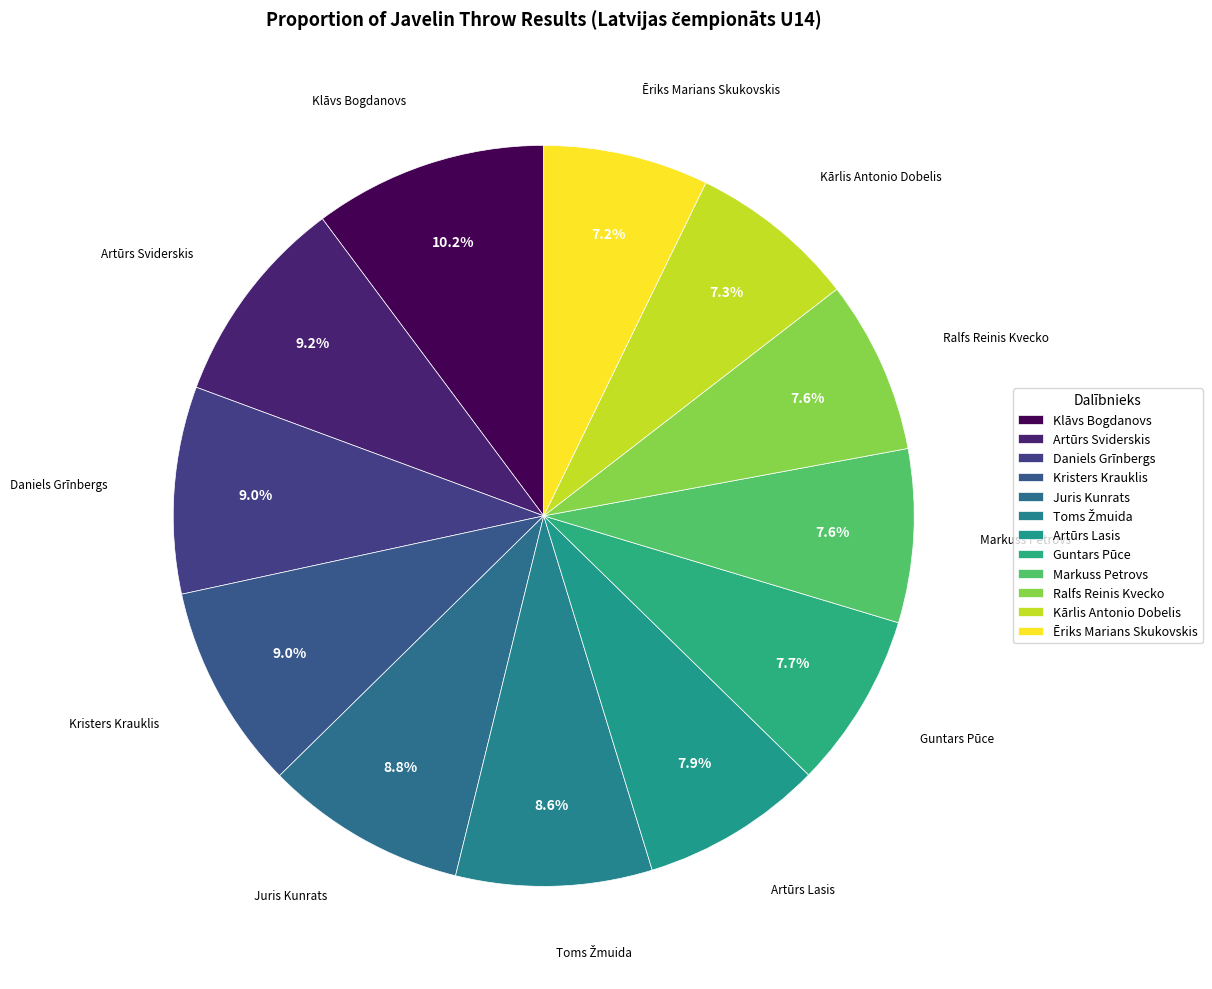

To the nearest percent, what percentage of the pie is Juris Kunrats?

9%